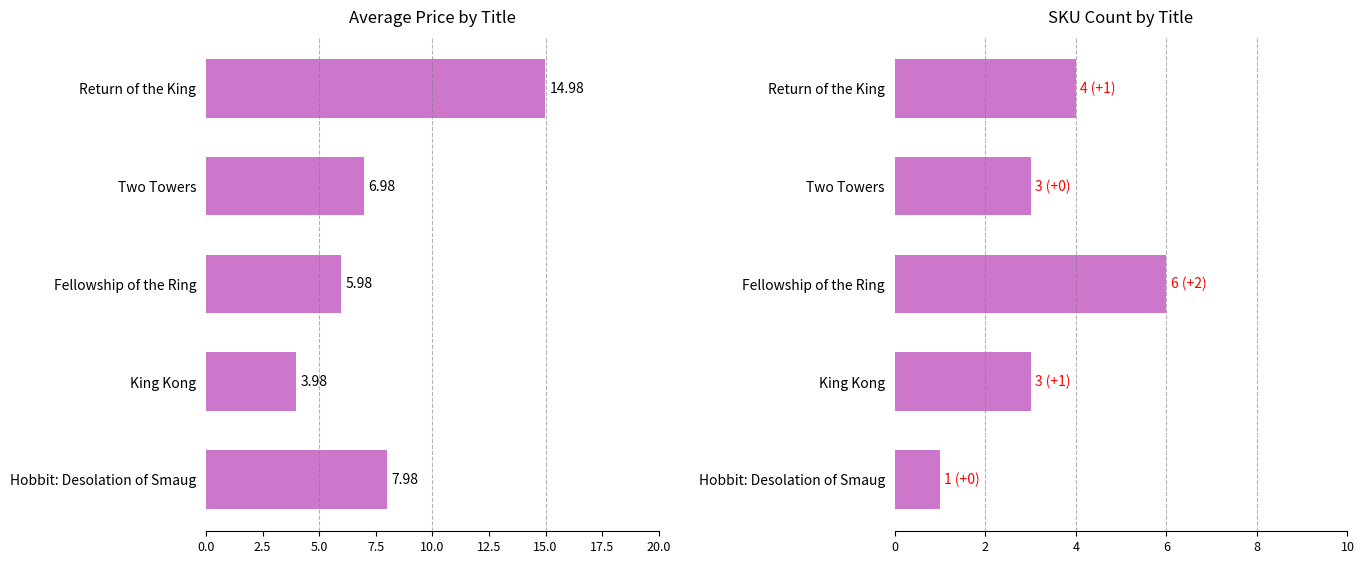

Are the bars grouped side by side (vs. stacked)?

Yes